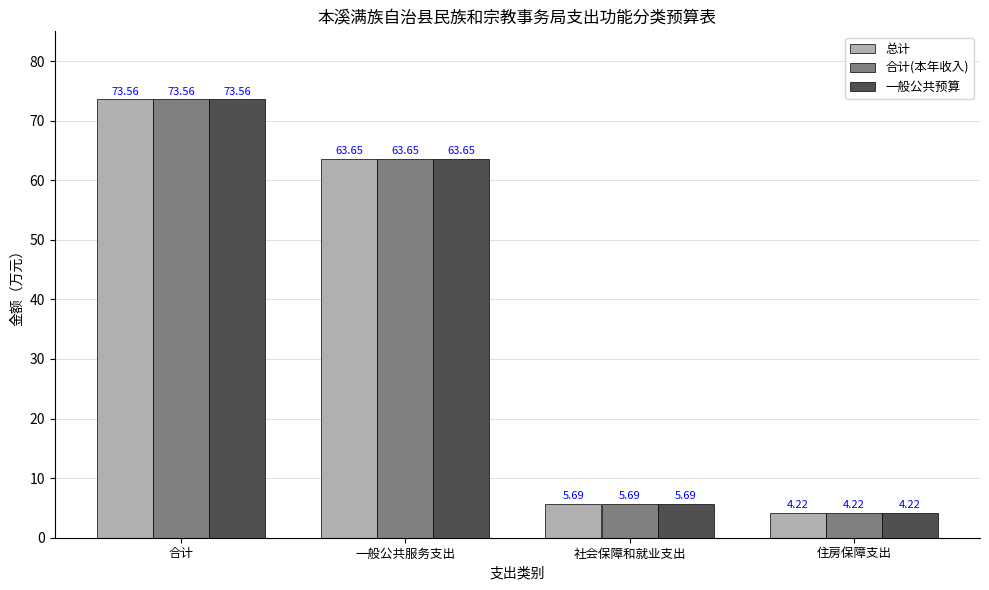

What is the difference between the second highest and minimum values in the 一般公共预算 series?

59.4